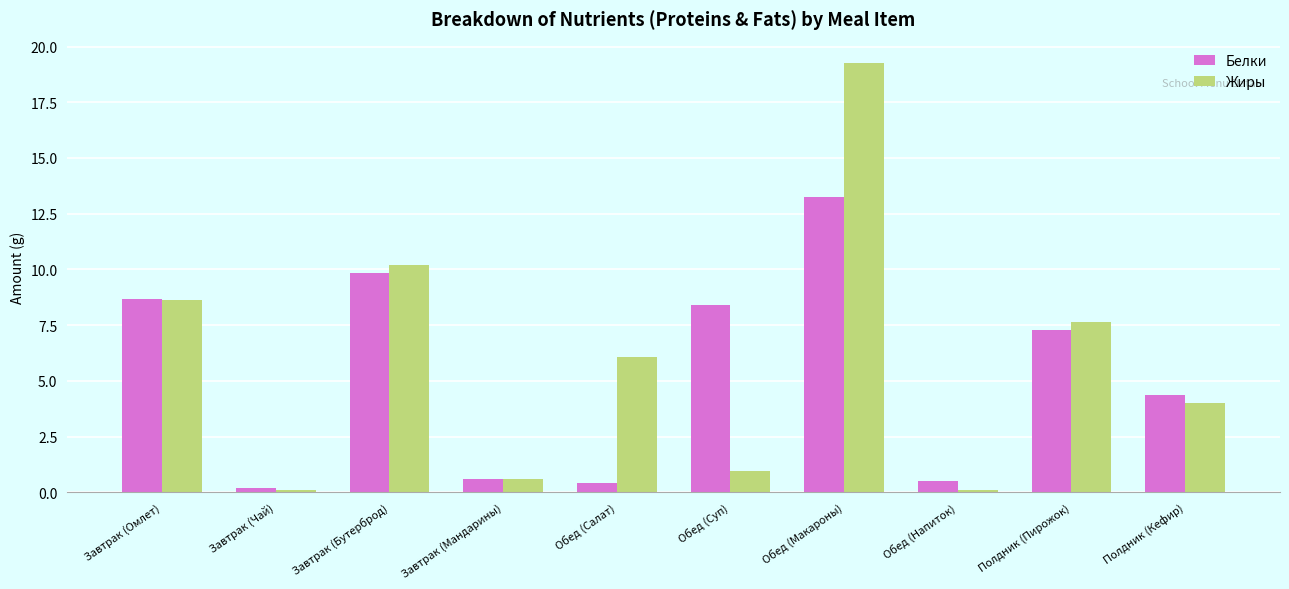

What is the minimum value for Жиры?

0.1